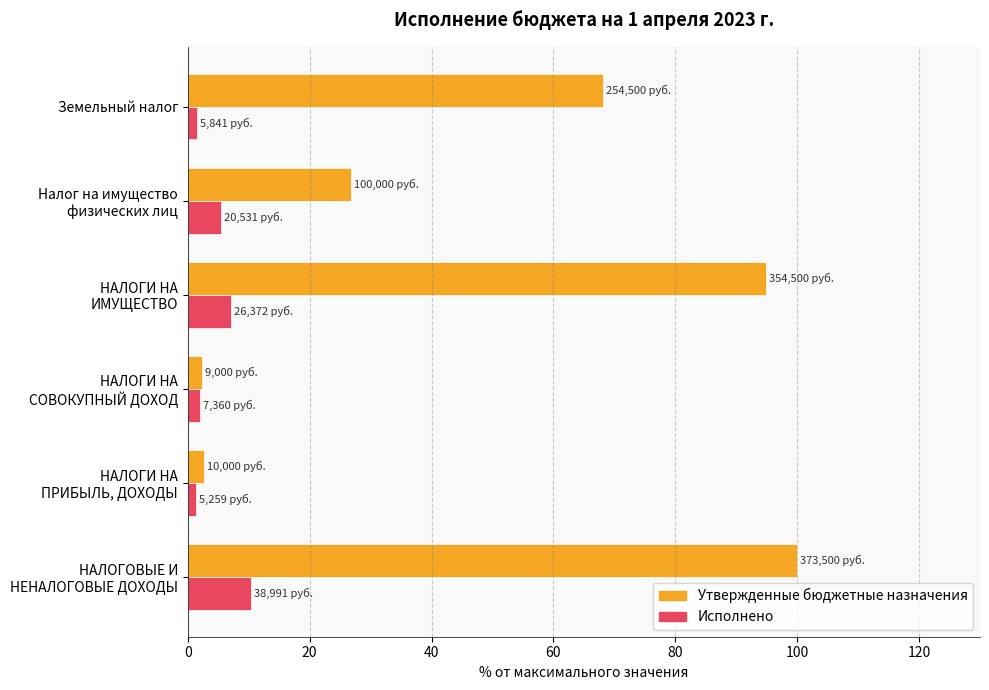

Rank the series by their average value, from highest to lowest.

Утвержденные бюджетные назначения, Исполнено